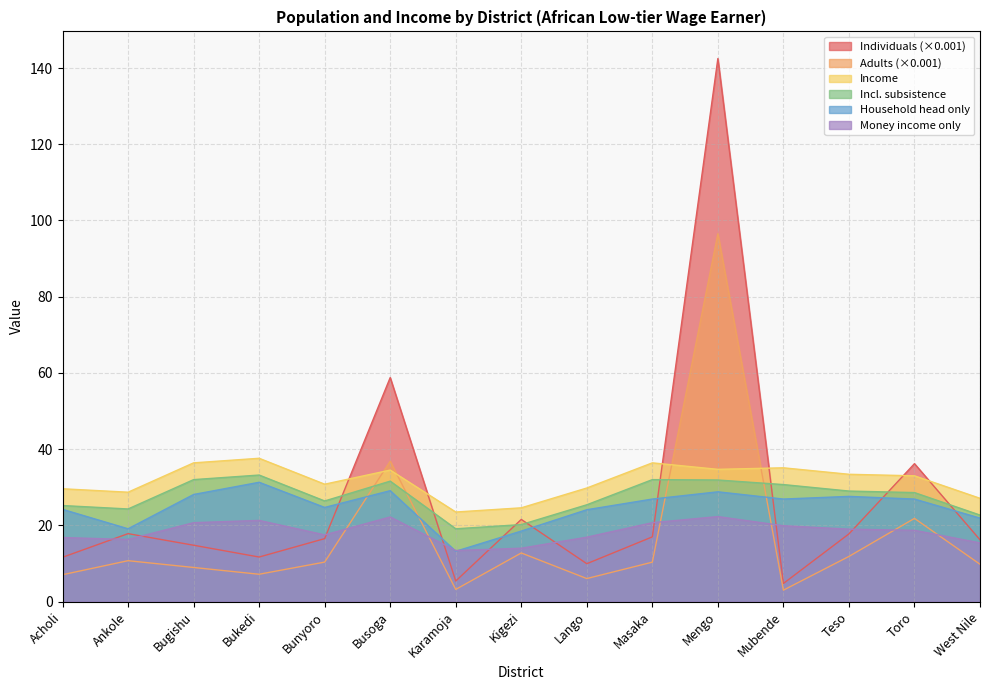

List the series in order of their peak value, highest first.

Individuals (×0.001), Adults (×0.001), Income, Incl. subsistence, Household head only, Money income only